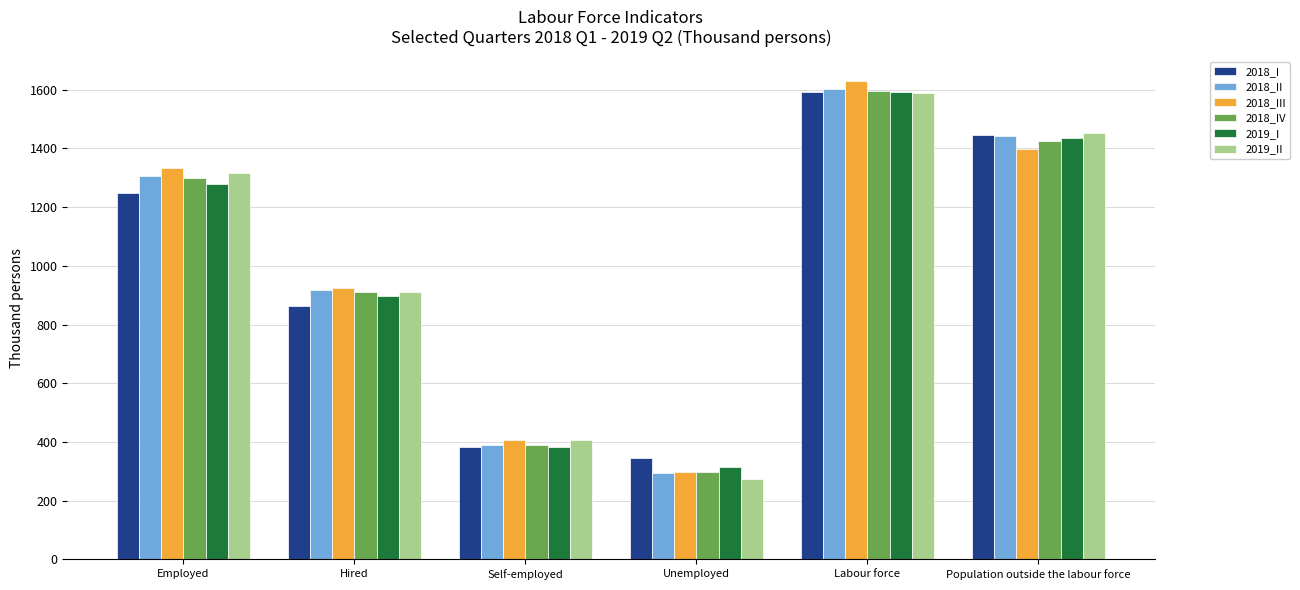

What are all the series names shown in the legend?

2018_I, 2018_II, 2018_III, 2018_IV, 2019_I, 2019_II